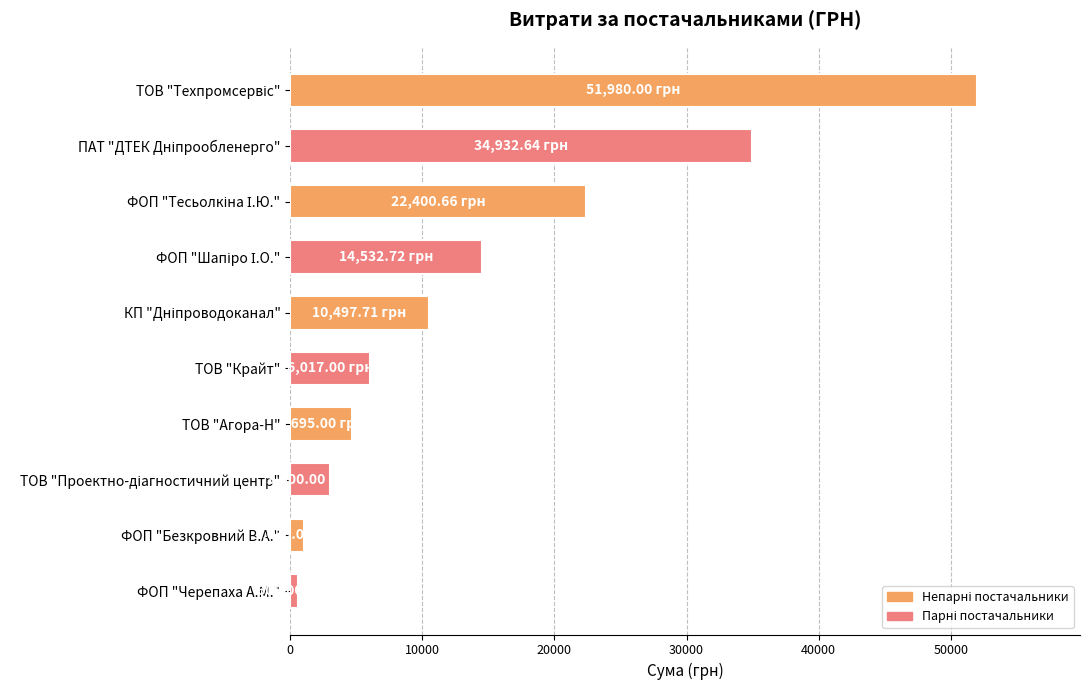

What is the average value?

14969.5